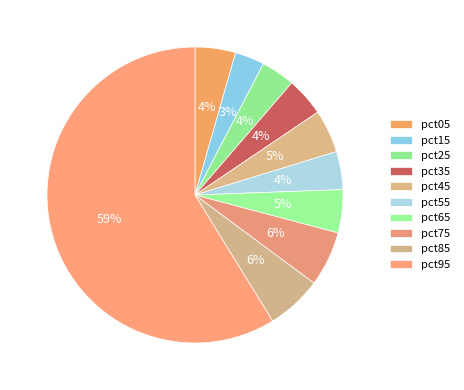

To the nearest percent, what percentage of the pie is pct75?

6%